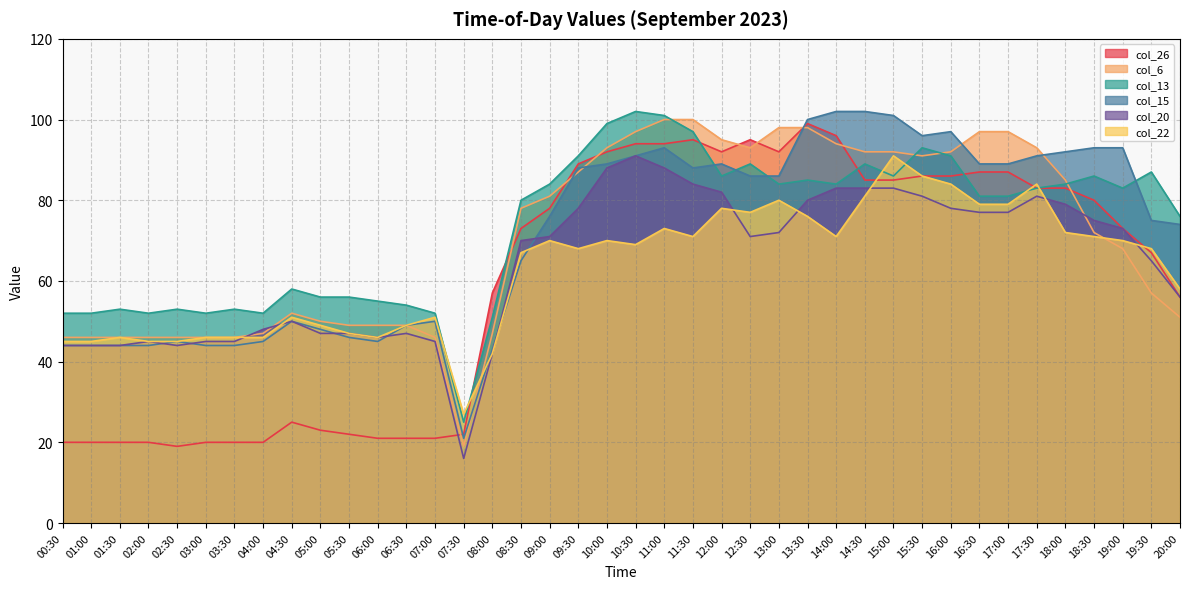

Rank the series by their maximum value, from highest to lowest.

col_13, col_15, col_6, col_26, col_20, col_22